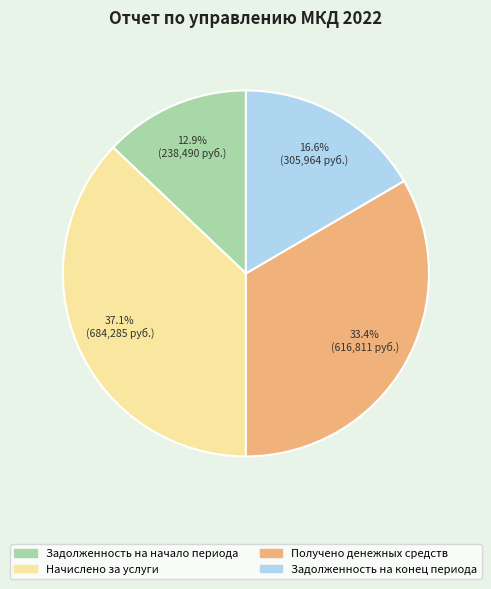

To the nearest percent, what is the difference between the largest and smallest slice percentages?

24%